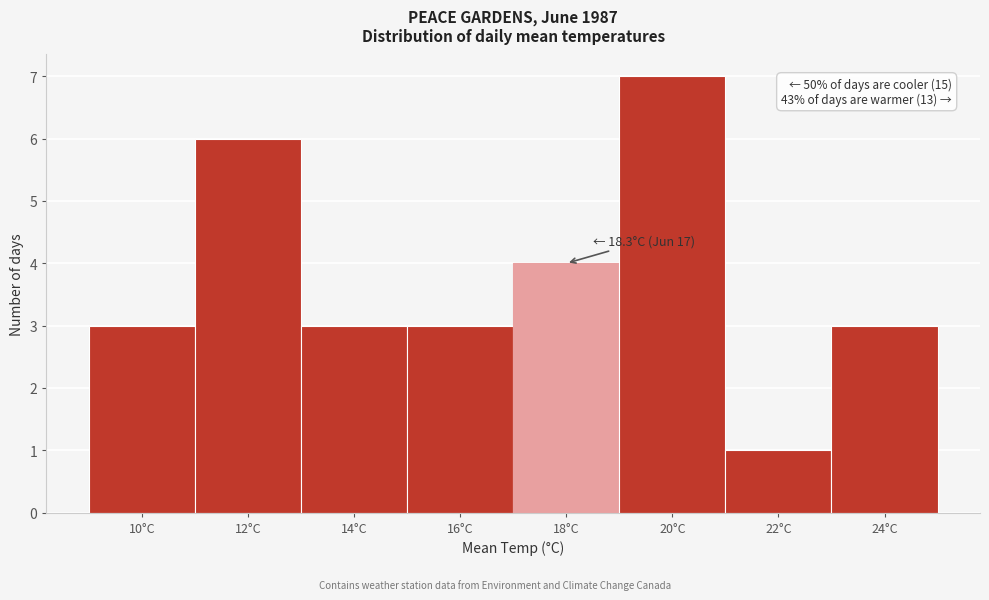

Reading left to right, what are all the values shown in this chart?

10°C=3	12°C=6	14°C=3	16°C=3	18°C=4	20°C=7	22°C=1	24°C=3